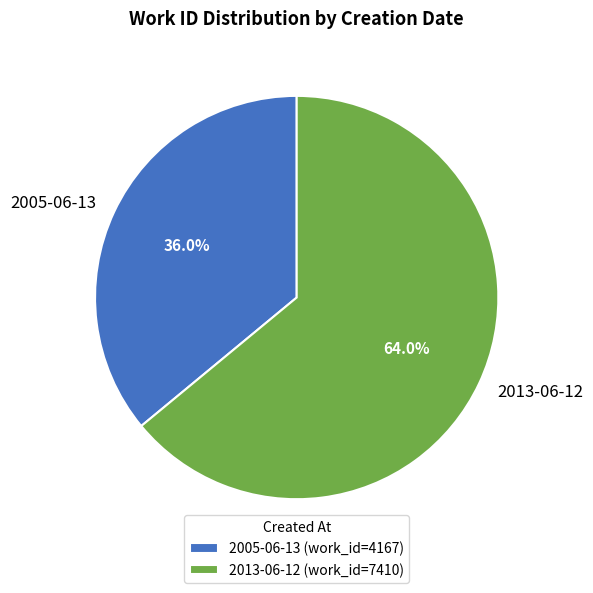

How much of the chart is everything except 2005-06-13?

64.0%